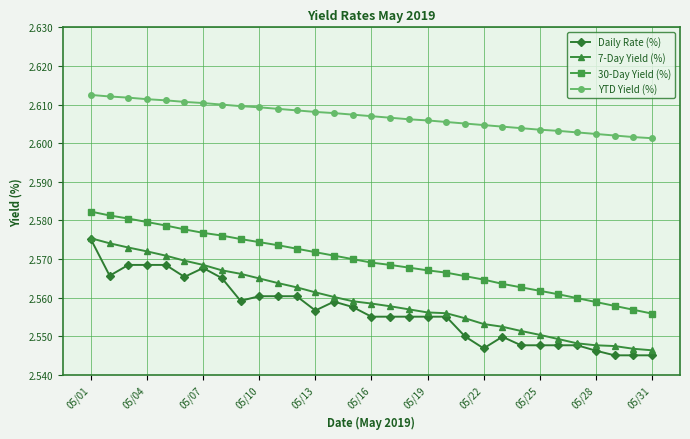

True or false: YTD Yield (%) and Daily Rate (%) cross at least once.

False